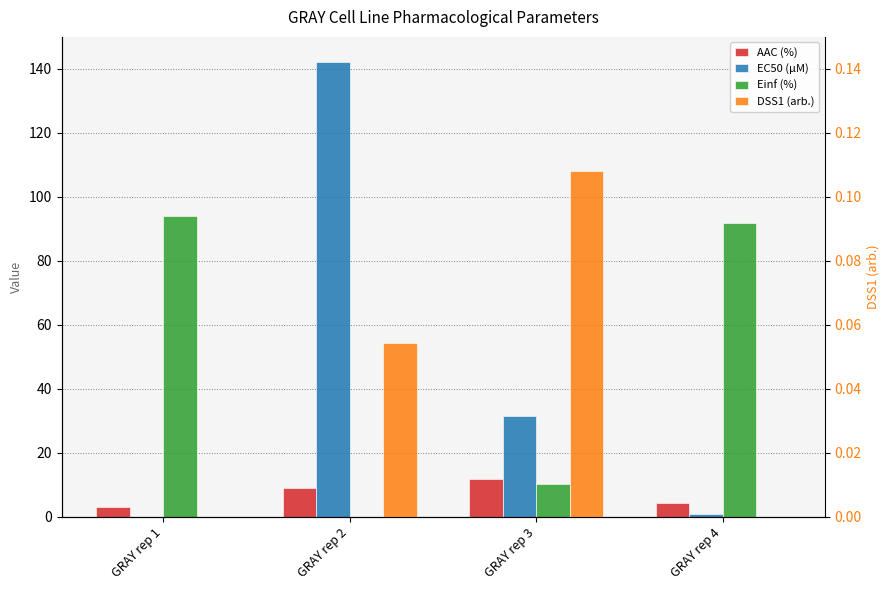

Is the value of EC50 (µM) at GRAY rep 2 greater than the value of DSS1 (arb.) at GRAY rep 2?

Yes